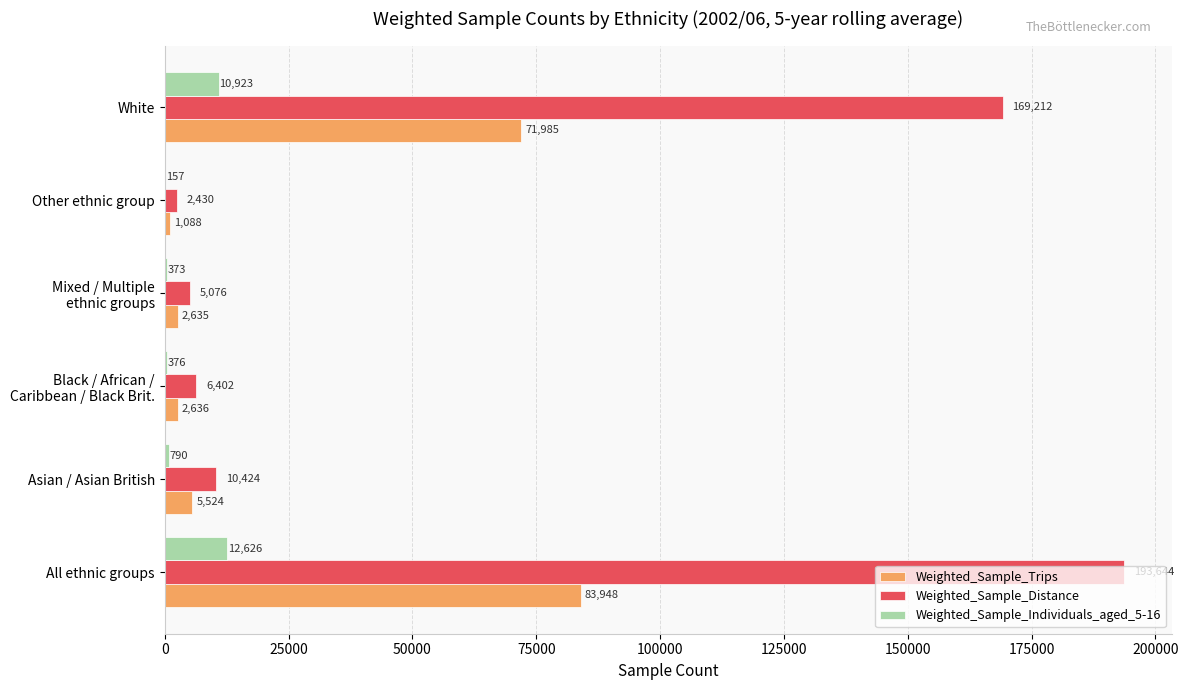

How many distinct data groups are displayed?

3